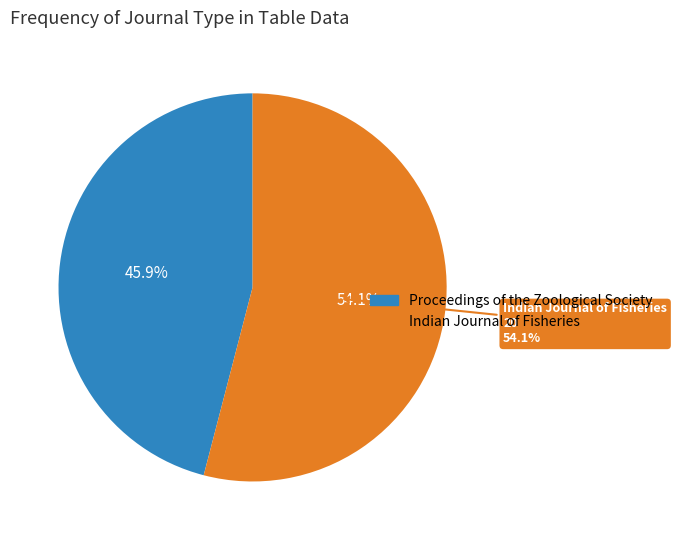

To the nearest percent, what percentage of the pie is Indian Journal of Fisheries?

54%